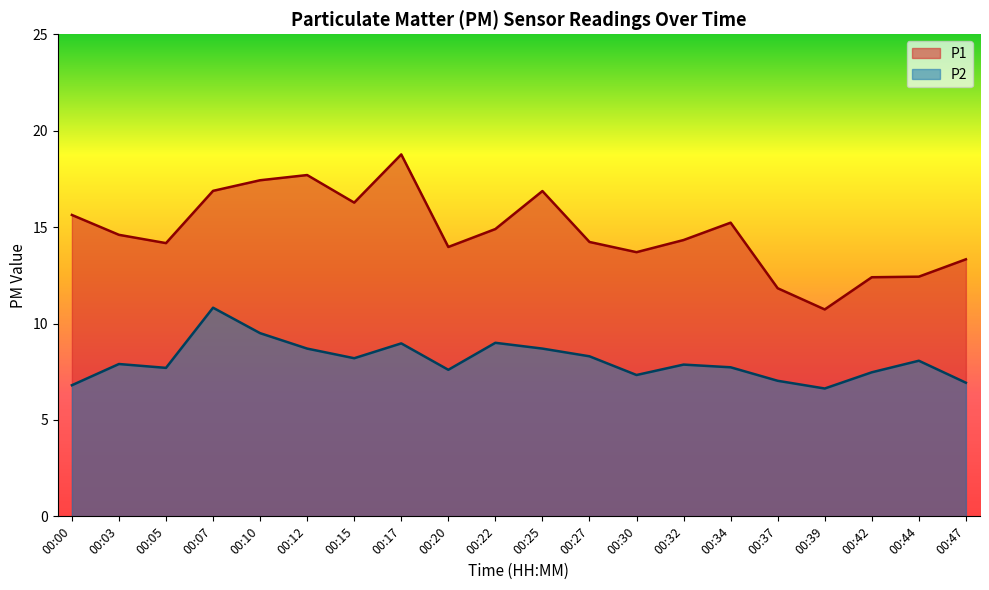

At how many categories does at least one series exceed 8?

20